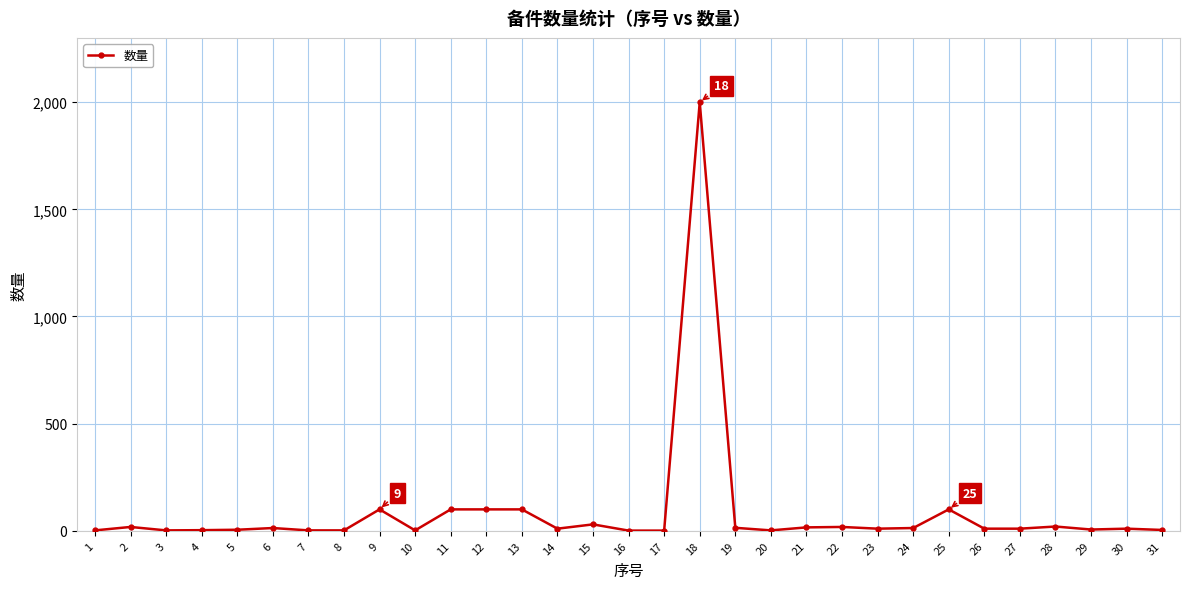

What is the sum of all values?

2724